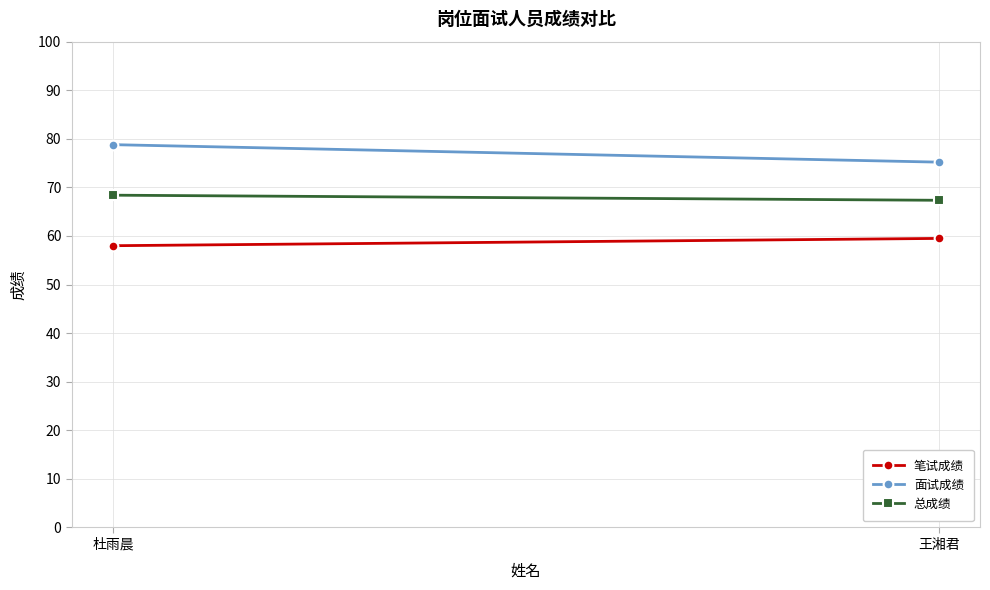

Reading left to right, list all the values displayed in this chart.

笔试成绩: 杜雨晨=58.0	王湘君=59.5
面试成绩: 杜雨晨=78.8	王湘君=75.2
总成绩: 杜雨晨=68.4	王湘君=67.3